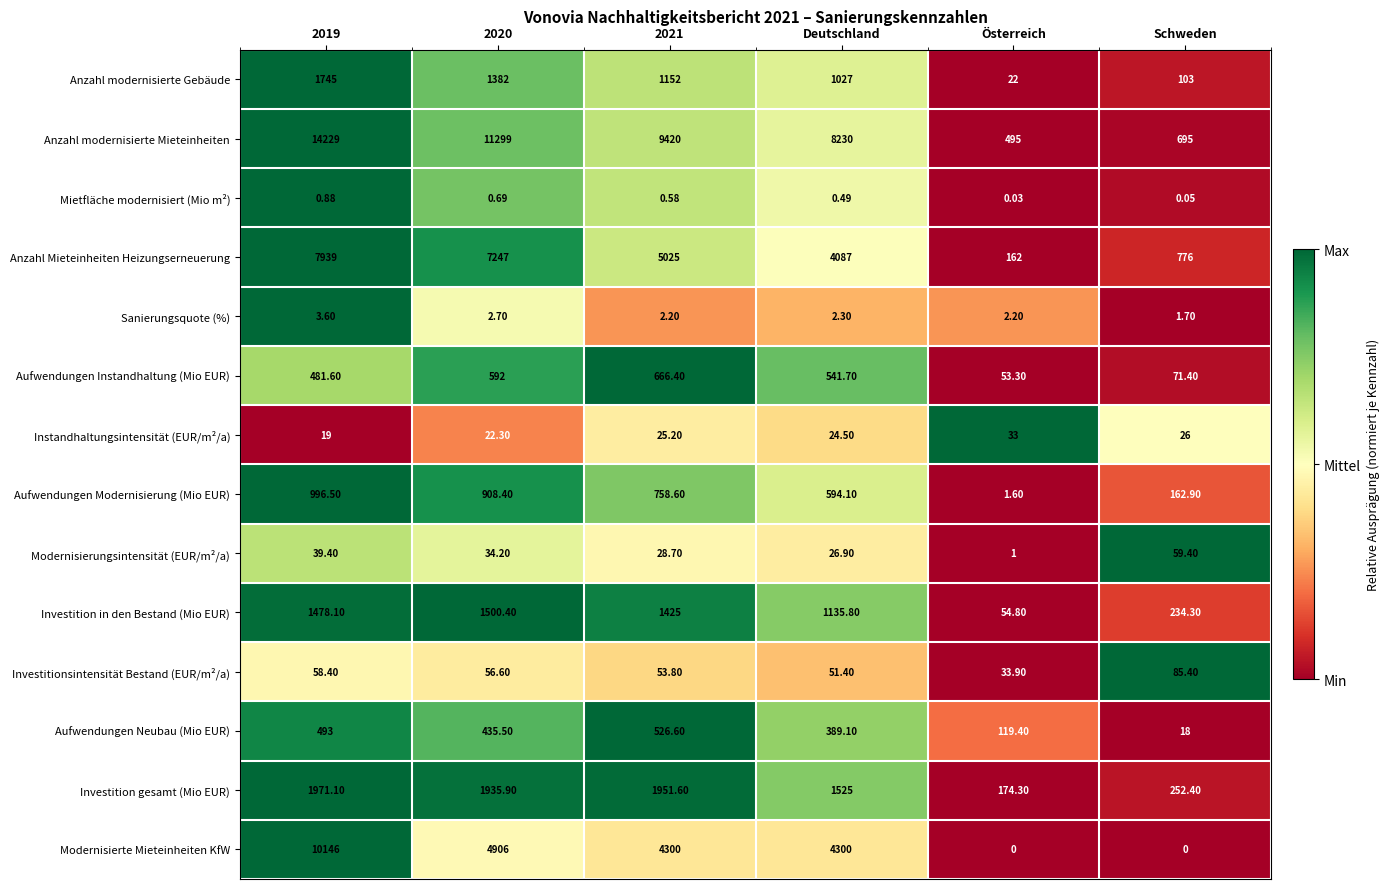

At Schweden, list the series in order from largest to smallest.

Anzahl Mieteinheiten Heizungserneuerung, Anzahl modernisierte Mieteinheiten, Investition gesamt (Mio EUR), Investition in den Bestand (Mio EUR), Aufwendungen Modernisierung (Mio EUR), Anzahl modernisierte Gebäude, Investitionsintensität Bestand (EUR/m²/a), Aufwendungen Instandhaltung (Mio EUR), Modernisierungsintensität (EUR/m²/a), Instandhaltungsintensität (EUR/m²/a), Aufwendungen Neubau (Mio EUR), Sanierungsquote (%), Mietfläche modernisiert (Mio m²), Modernisierte Mieteinheiten KfW